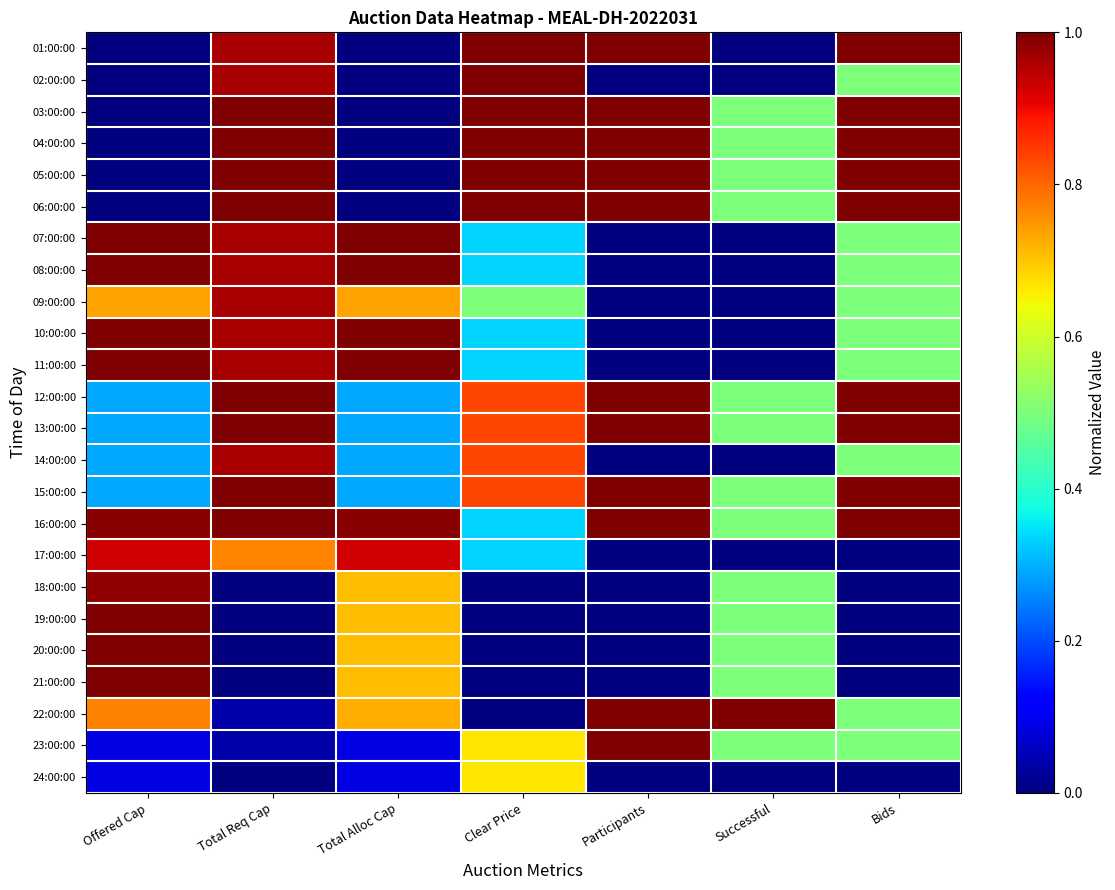

Reading left to right, list all the values displayed in this chart.

01:00:00: Offered Cap=0.0	Total Req Cap=1.0	Total Alloc Cap=0.0	Clear Price=1.0	Participants=1.0	Successful=0.0	Bids=1.0
02:00:00: Offered Cap=0.0	Total Req Cap=1.0	Total Alloc Cap=0.0	Clear Price=1.0	Participants=0.0	Successful=0.0	Bids=0.5
03:00:00: Offered Cap=0.0	Total Req Cap=1.0	Total Alloc Cap=0.0	Clear Price=1.0	Participants=1.0	Successful=0.5	Bids=1.0
04:00:00: Offered Cap=0.0	Total Req Cap=1.0	Total Alloc Cap=0.0	Clear Price=1.0	Participants=1.0	Successful=0.5	Bids=1.0
05:00:00: Offered Cap=0.0	Total Req Cap=1.0	Total Alloc Cap=0.0	Clear Price=1.0	Participants=1.0	Successful=0.5	Bids=1.0
06:00:00: Offered Cap=0.0	Total Req Cap=1.0	Total Alloc Cap=0.0	Clear Price=1.0	Participants=1.0	Successful=0.5	Bids=1.0
07:00:00: Offered Cap=1.0	Total Req Cap=1.0	Total Alloc Cap=1.0	Clear Price=0.3	Participants=0.0	Successful=0.0	Bids=0.5
08:00:00: Offered Cap=1.0	Total Req Cap=1.0	Total Alloc Cap=1.0	Clear Price=0.3	Participants=0.0	Successful=0.0	Bids=0.5
09:00:00: Offered Cap=0.7	Total Req Cap=1.0	Total Alloc Cap=0.7	Clear Price=0.5	Participants=0.0	Successful=0.0	Bids=0.5
10:00:00: Offered Cap=1.0	Total Req Cap=1.0	Total Alloc Cap=1.0	Clear Price=0.3	Participants=0.0	Successful=0.0	Bids=0.5
11:00:00: Offered Cap=1.0	Total Req Cap=1.0	Total Alloc Cap=1.0	Clear Price=0.3	Participants=0.0	Successful=0.0	Bids=0.5
12:00:00: Offered Cap=0.3	Total Req Cap=1.0	Total Alloc Cap=0.3	Clear Price=0.8	Participants=1.0	Successful=0.5	Bids=1.0
13:00:00: Offered Cap=0.3	Total Req Cap=1.0	Total Alloc Cap=0.3	Clear Price=0.8	Participants=1.0	Successful=0.5	Bids=1.0
14:00:00: Offered Cap=0.3	Total Req Cap=1.0	Total Alloc Cap=0.3	Clear Price=0.8	Participants=0.0	Successful=0.0	Bids=0.5
15:00:00: Offered Cap=0.3	Total Req Cap=1.0	Total Alloc Cap=0.3	Clear Price=0.8	Participants=1.0	Successful=0.5	Bids=1.0
16:00:00: Offered Cap=1.0	Total Req Cap=1.0	Total Alloc Cap=1.0	Clear Price=0.3	Participants=1.0	Successful=0.5	Bids=1.0
17:00:00: Offered Cap=0.9	Total Req Cap=0.8	Total Alloc Cap=0.9	Clear Price=0.3	Participants=0.0	Successful=0.0	Bids=0.0
18:00:00: Offered Cap=1.0	Total Req Cap=0.0	Total Alloc Cap=0.7	Clear Price=0.0	Participants=0.0	Successful=0.5	Bids=0.0
19:00:00: Offered Cap=1.0	Total Req Cap=0.0	Total Alloc Cap=0.7	Clear Price=0.0	Participants=0.0	Successful=0.5	Bids=0.0
20:00:00: Offered Cap=1.0	Total Req Cap=0.0	Total Alloc Cap=0.7	Clear Price=0.0	Participants=0.0	Successful=0.5	Bids=0.0
21:00:00: Offered Cap=1.0	Total Req Cap=0.0	Total Alloc Cap=0.7	Clear Price=0.0	Participants=0.0	Successful=0.5	Bids=0.0
22:00:00: Offered Cap=0.8	Total Req Cap=0.0	Total Alloc Cap=0.7	Clear Price=0.0	Participants=1.0	Successful=1.0	Bids=0.5
23:00:00: Offered Cap=0.1	Total Req Cap=0.0	Total Alloc Cap=0.1	Clear Price=0.7	Participants=1.0	Successful=0.5	Bids=0.5
24:00:00: Offered Cap=0.1	Total Req Cap=0.0	Total Alloc Cap=0.1	Clear Price=0.7	Participants=0.0	Successful=0.0	Bids=0.0